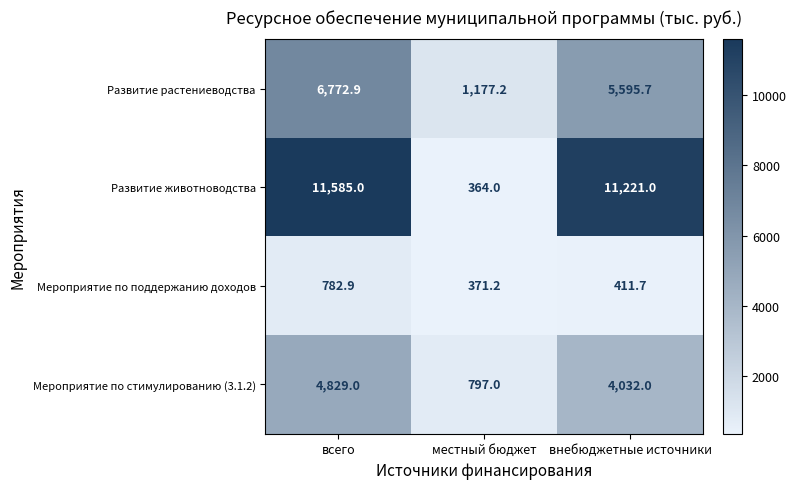

At which category is the sum across all series the highest?

всего